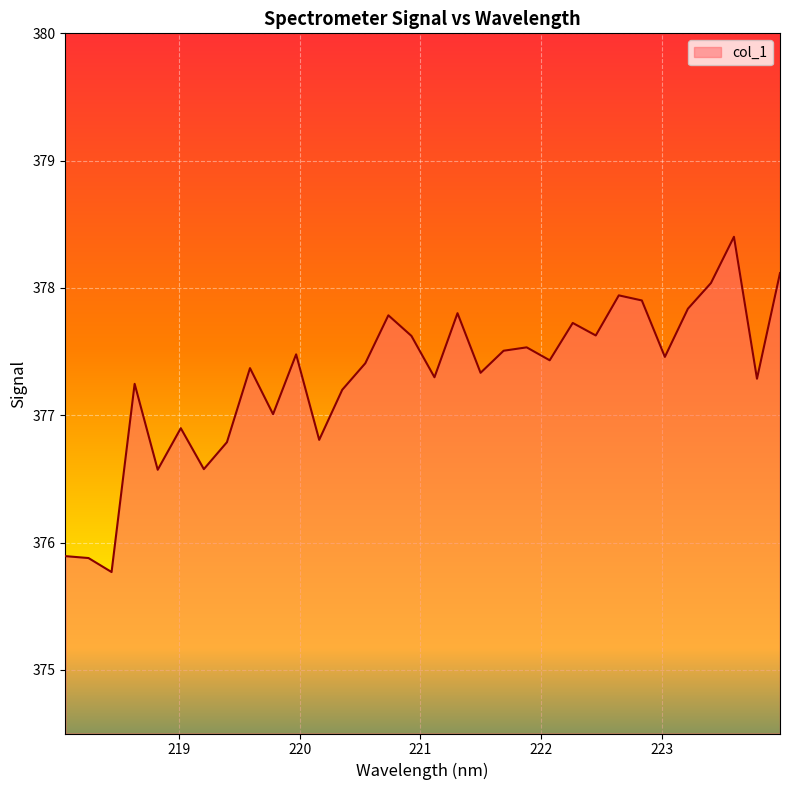

What is the maximum value shown in the chart?

378.4